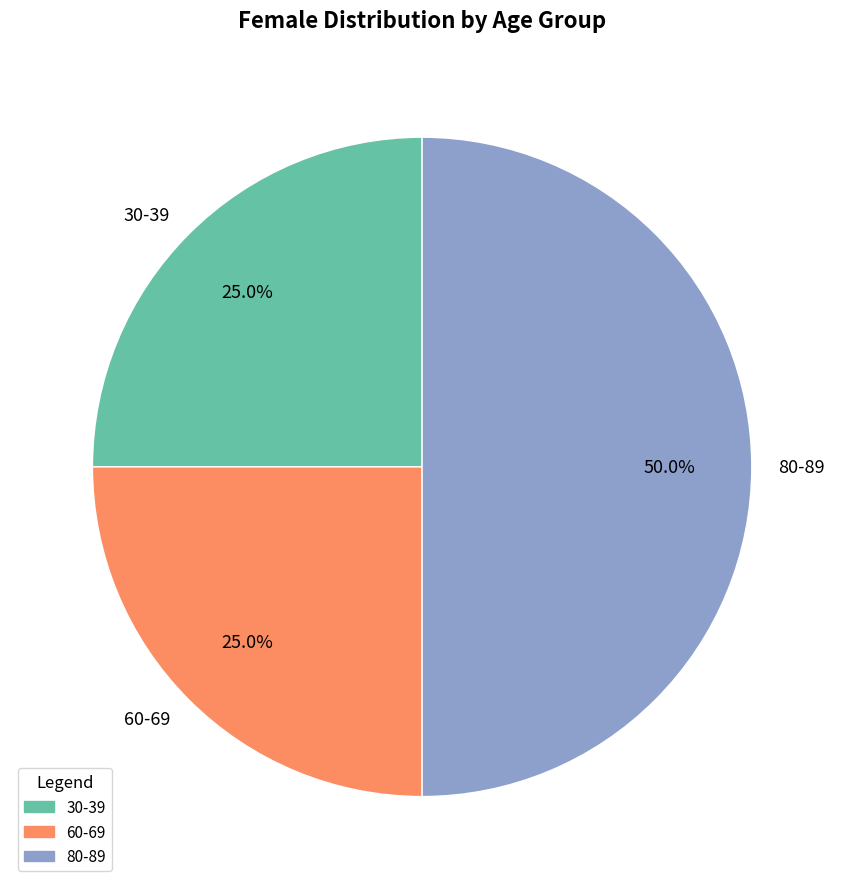

How many segments does this pie chart have?

3